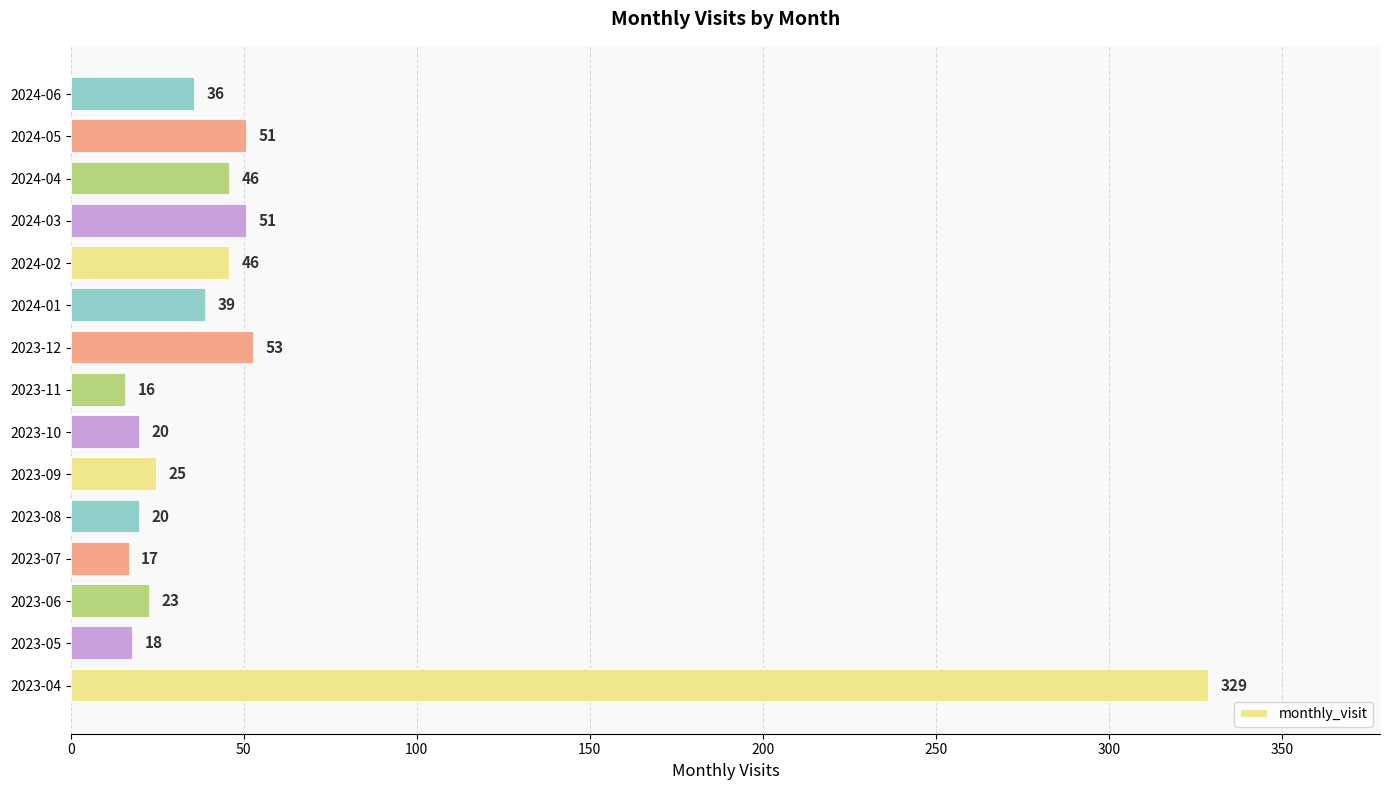

Approximately how many times larger is the value at 2023-11 compared to 2024-01?

0.4